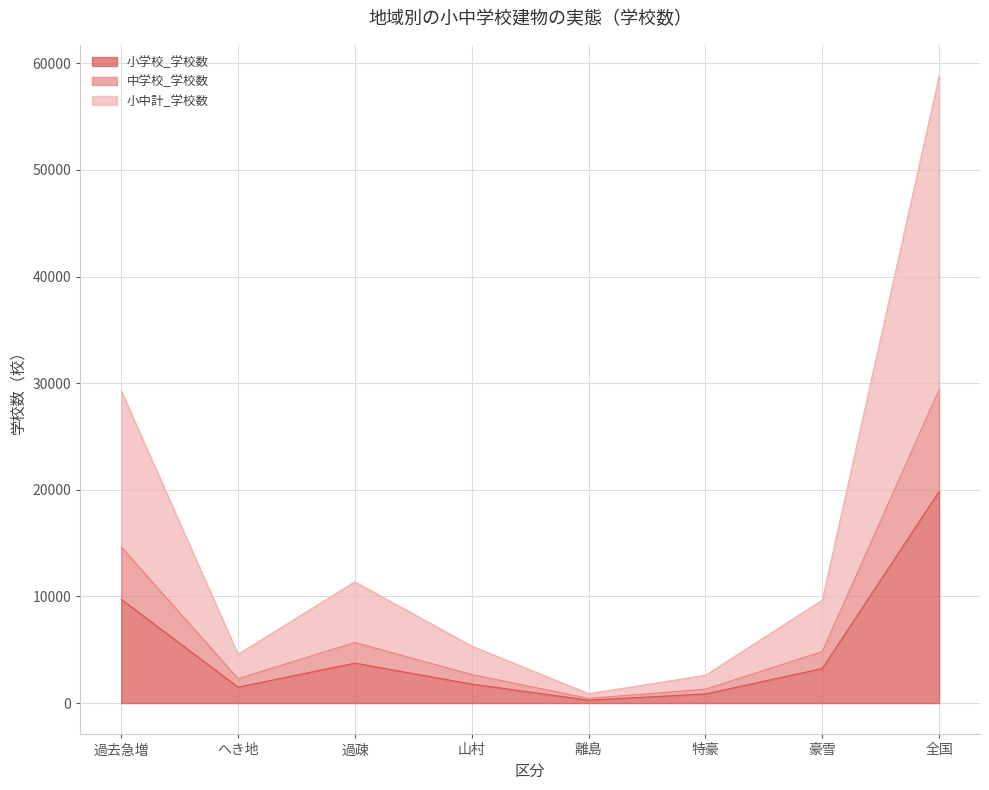

At which label does 小学校_学校数 reach its minimum?

離島